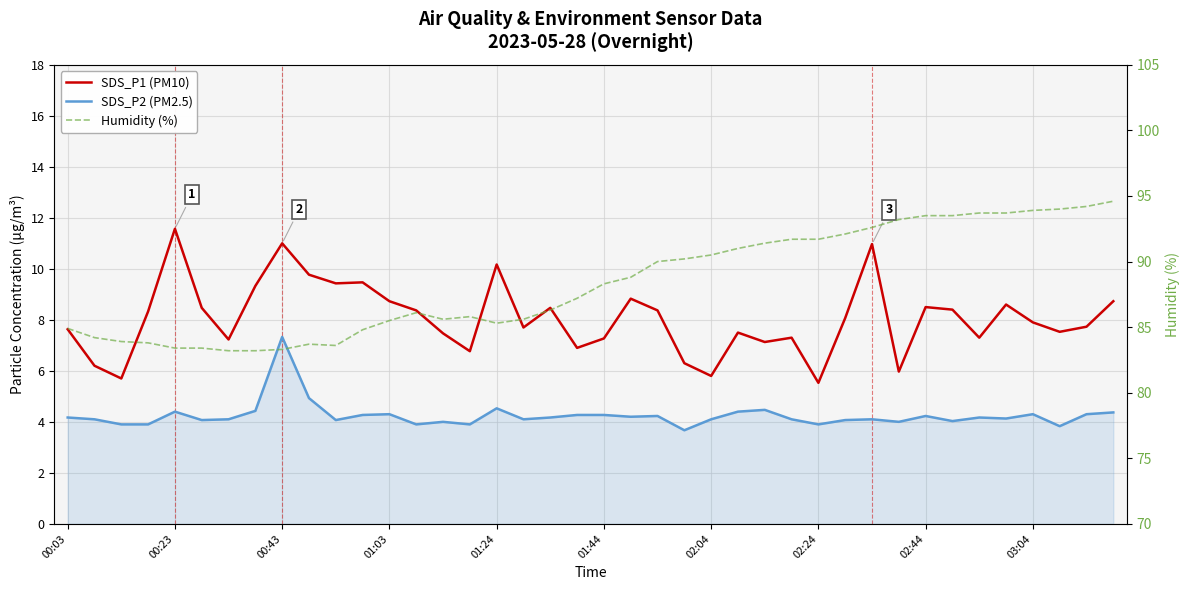

True or false: SDS_P2 (PM2.5) and SDS_P1 (PM10) cross at least once.

False